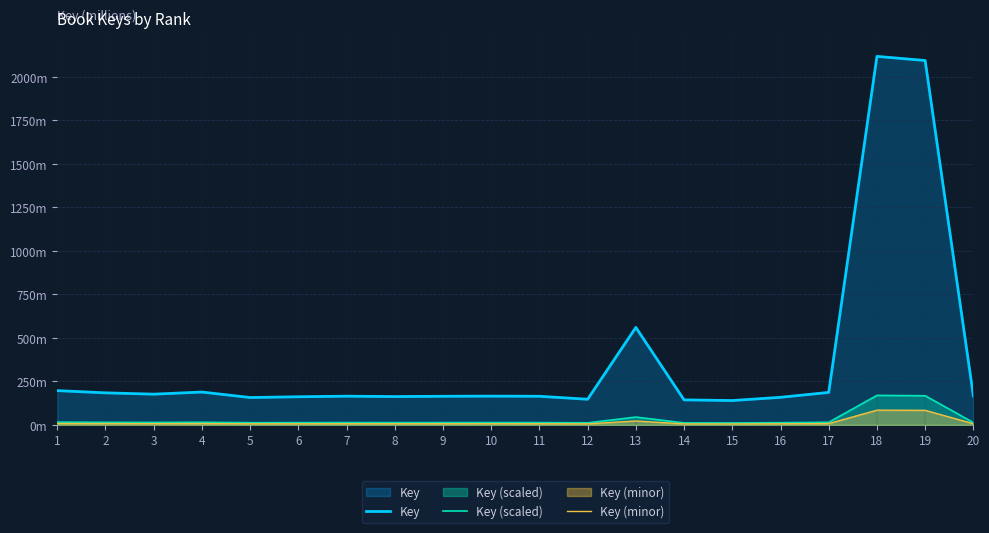

True or false: Key and Key (scaled) intersect in this chart.

False